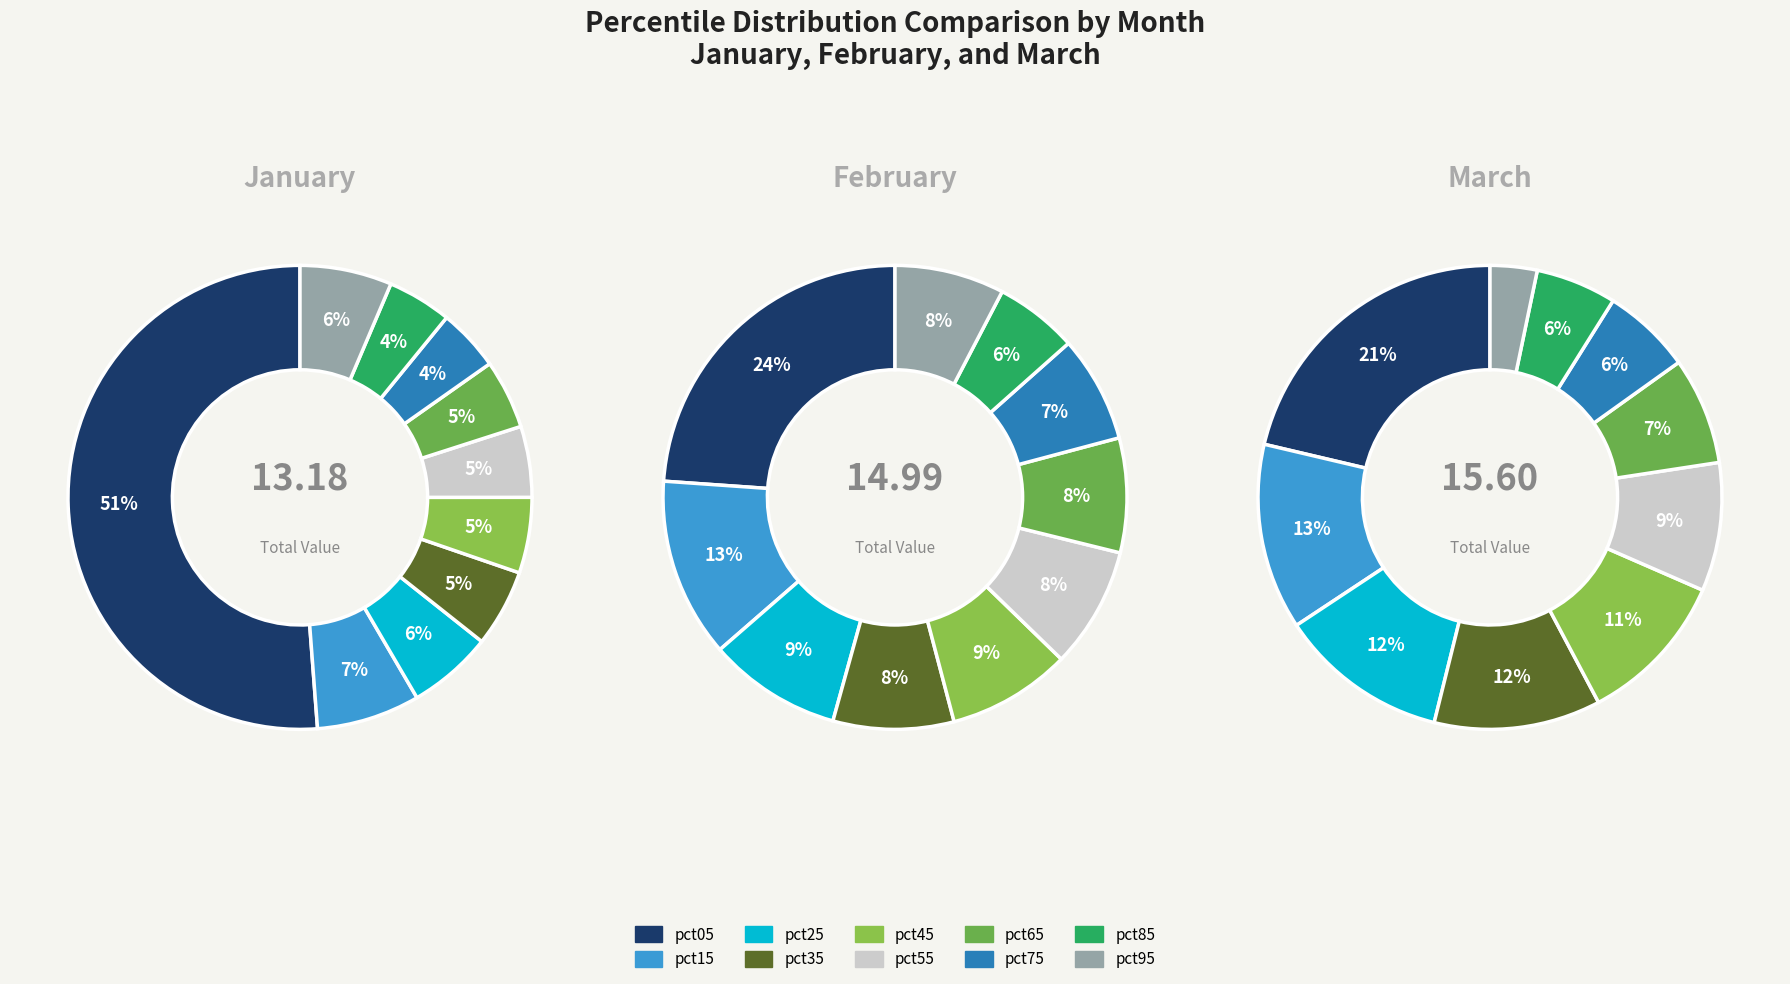

What percentage is the pct65 slice, to the nearest percent?

8%